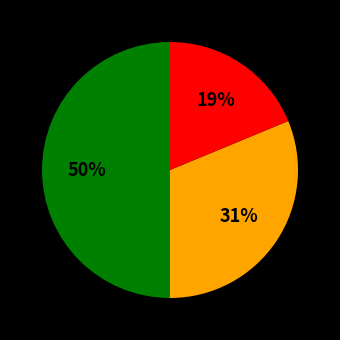

To the nearest percent, what is the average slice percentage?

33%